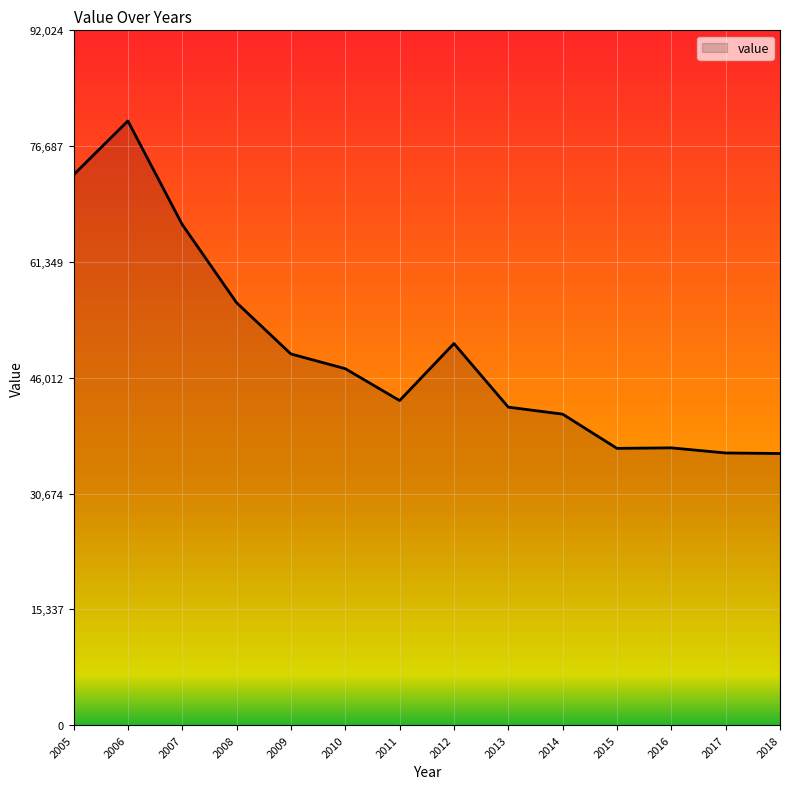

Where is the data nearest to the value 57999?

2008